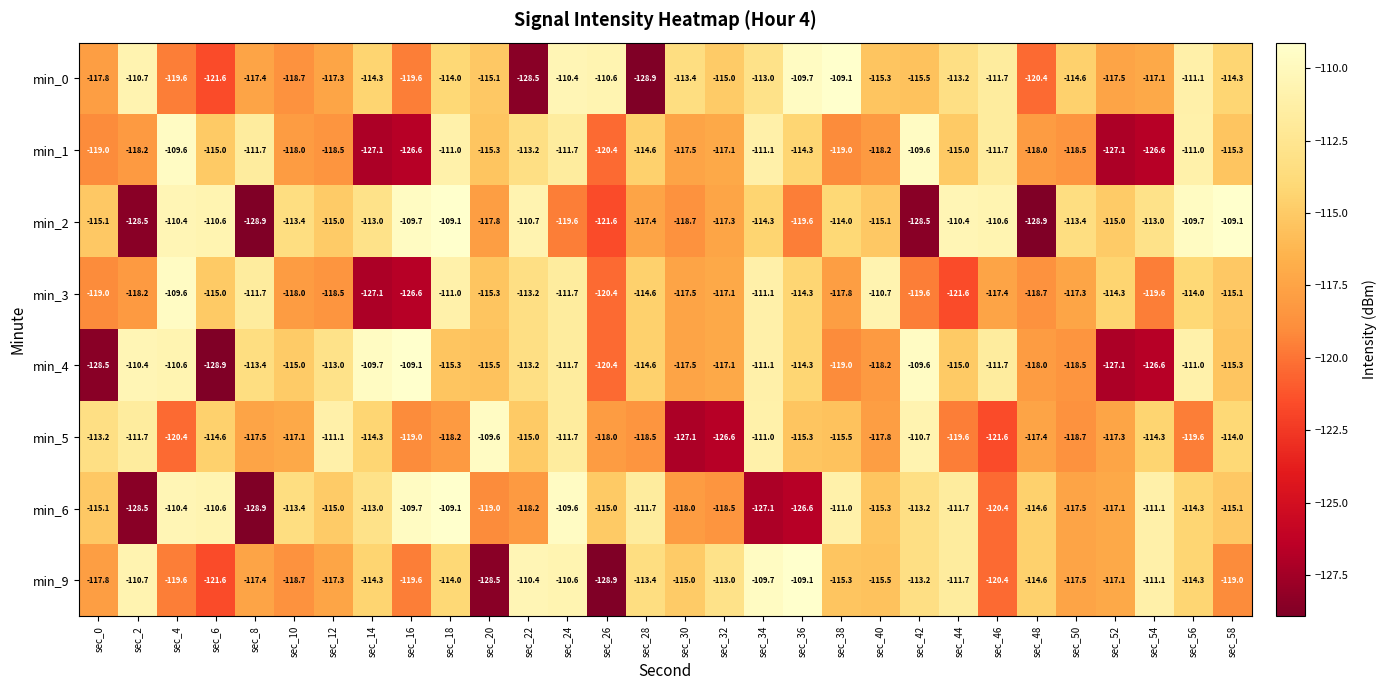

At which label does min_6 first exceed -115?

sec_4